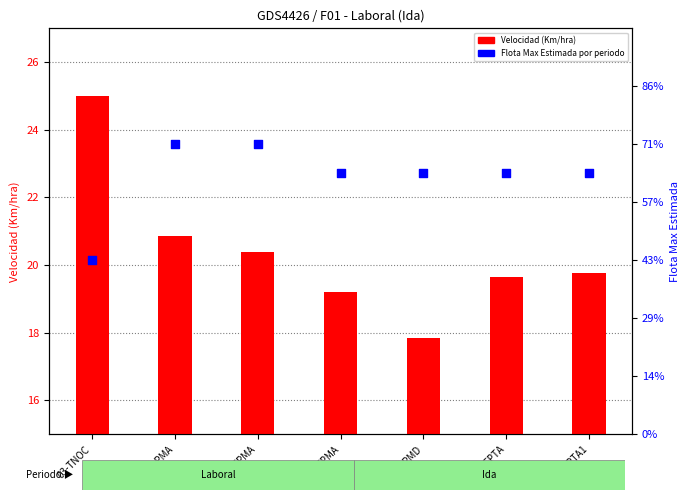

What is the total value across all series at 05-TPMA?

30.4